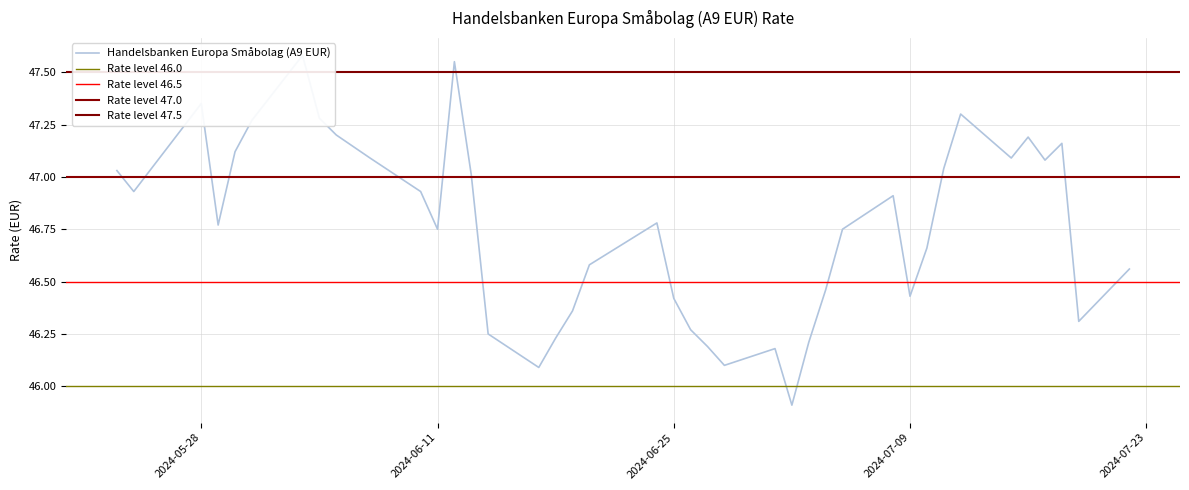

How many lines are shown in the chart?

1